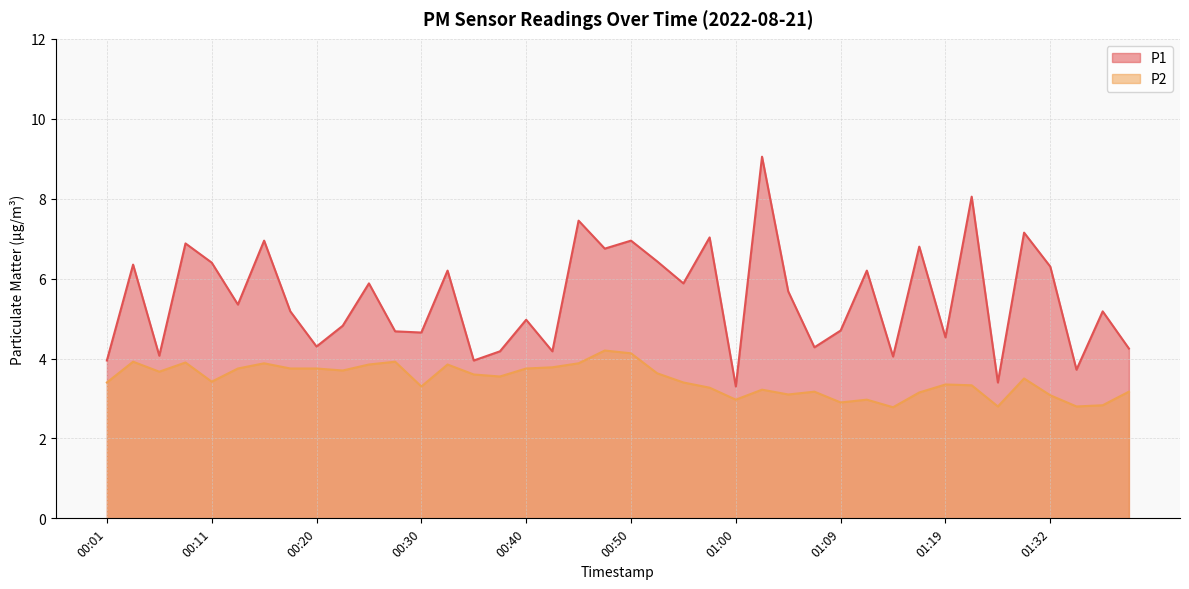

Where is the first local maximum for P2?

00:03